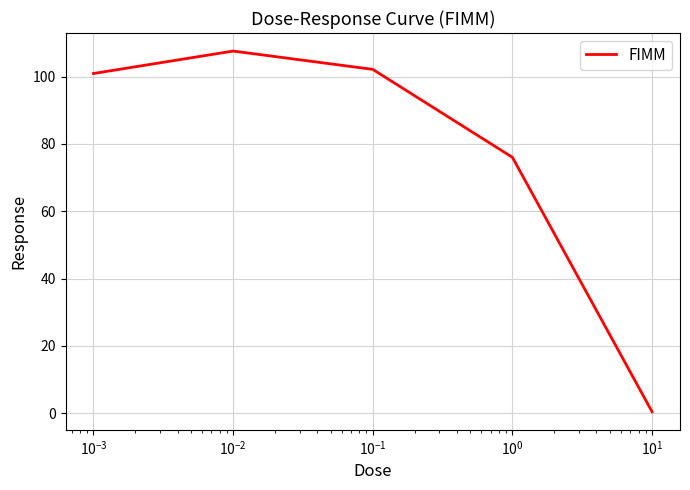

What is the sum of all values?

387.1